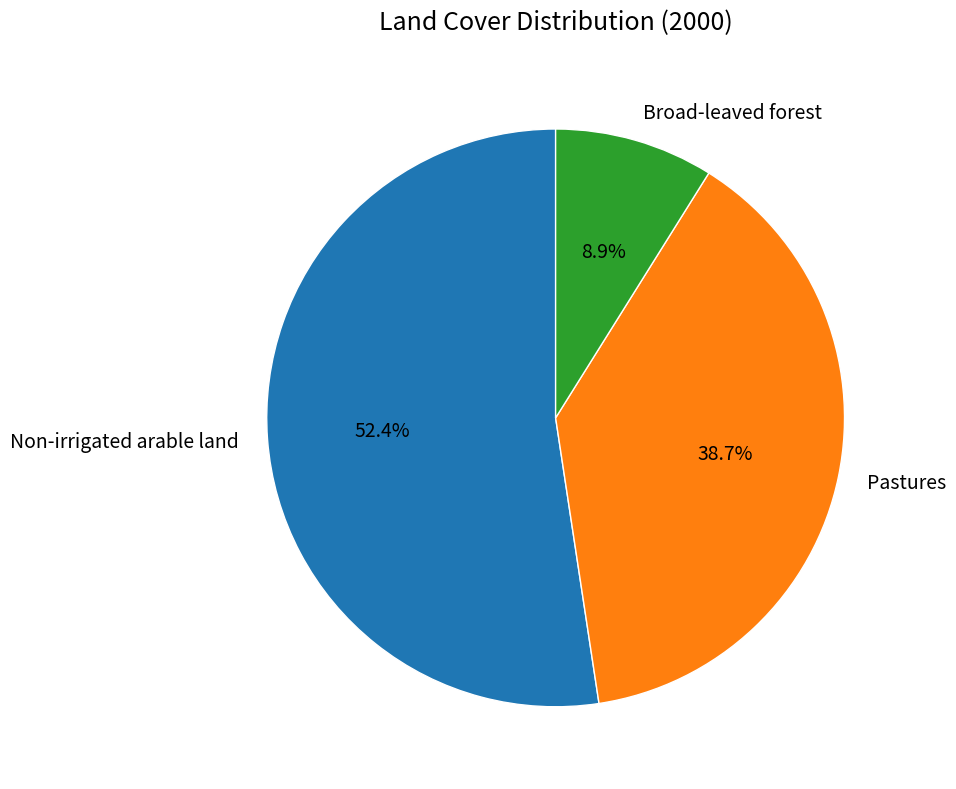

How many segments does this pie chart have?

3